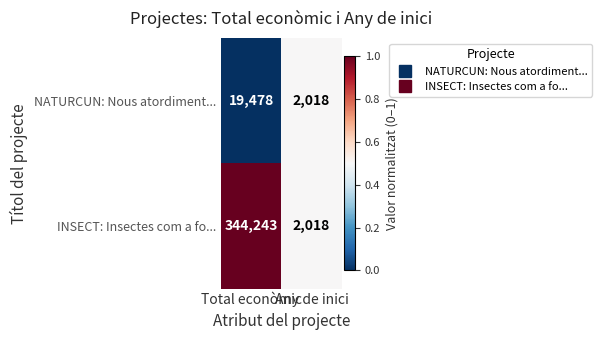

What is the sum of all NATURCUN: Nous atordiment... values?

21496